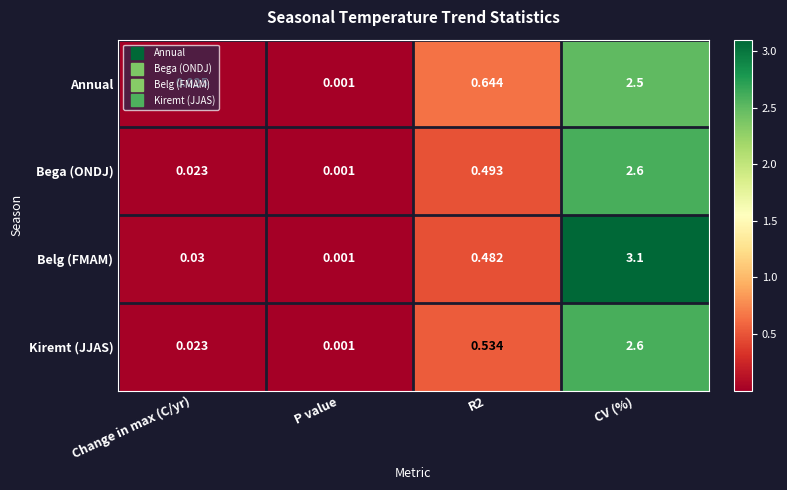

At which category is the sum across all series the highest?

CV (%)